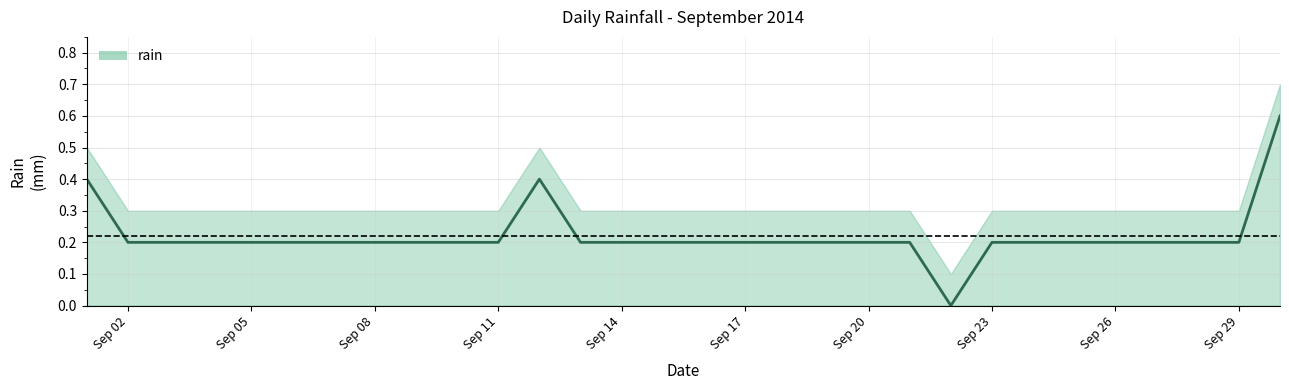

At which category does the data reach its first local peak?

2014-09-12